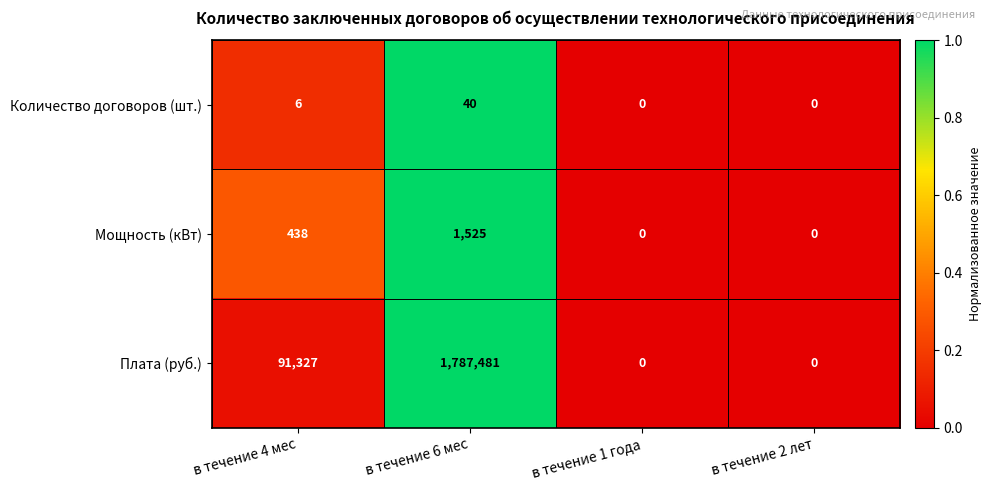

How many positive values does the Количество договоров (шт.) series have?

2